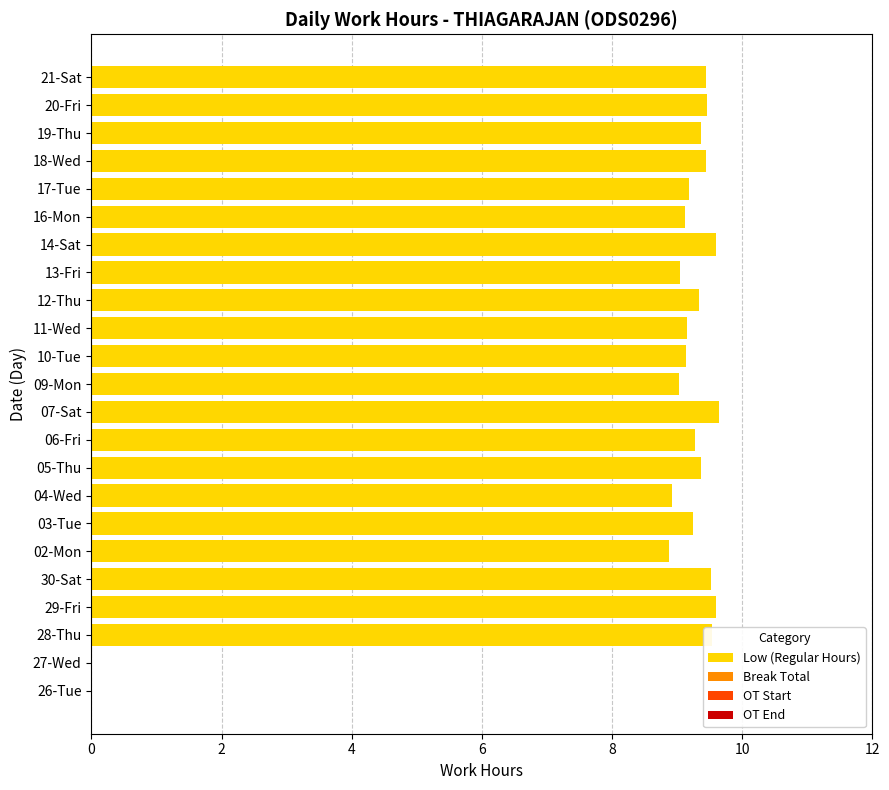

The value at 27-Wed is 0.0. True or false?

True